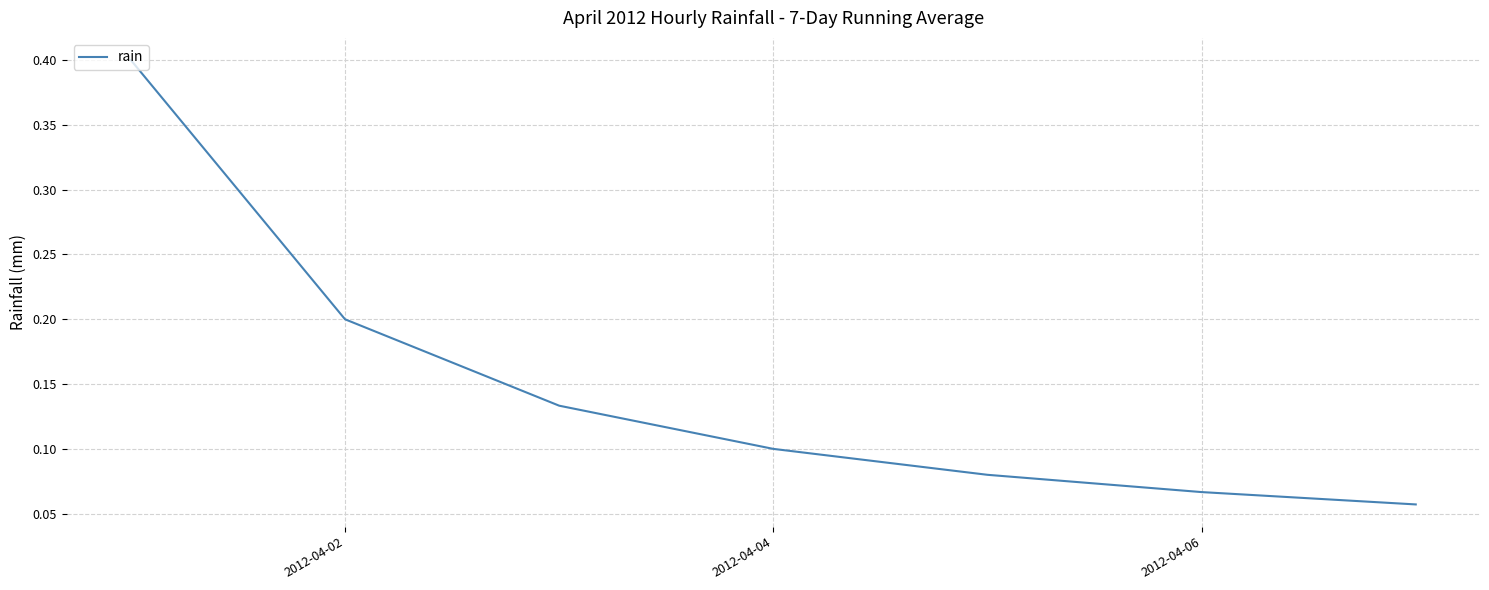

True or false: the data has more than 0 interior local peaks.

False